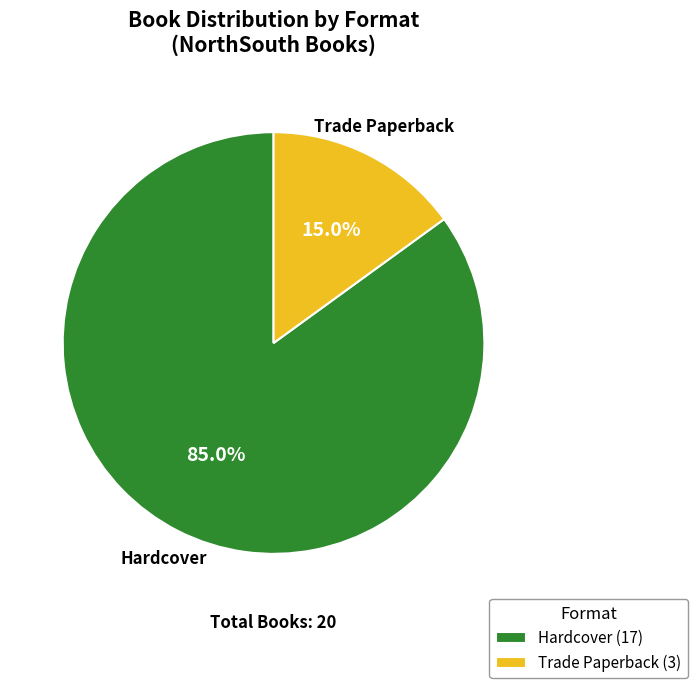

How many segments does this pie chart have?

2